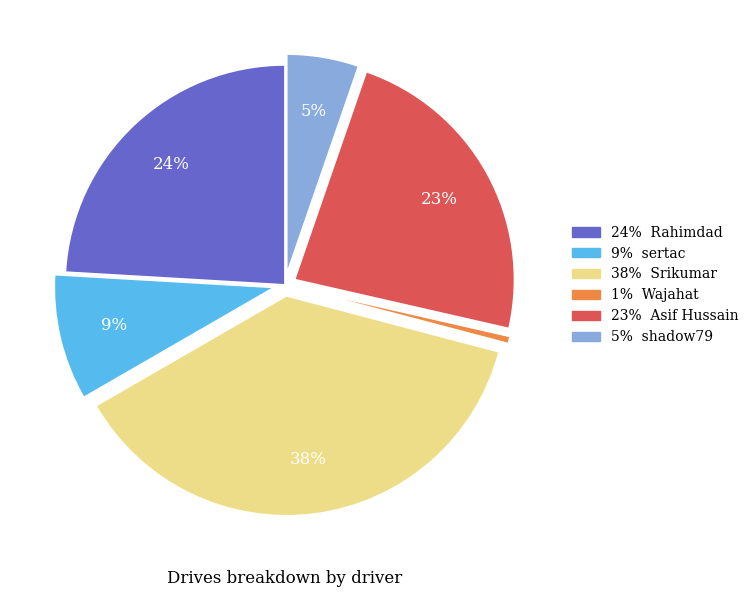

Does any single category account for the majority?

No